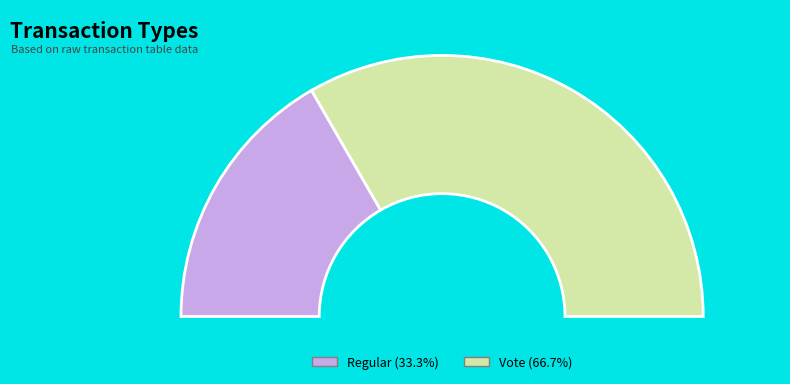

Does any single category account for the majority?

Yes